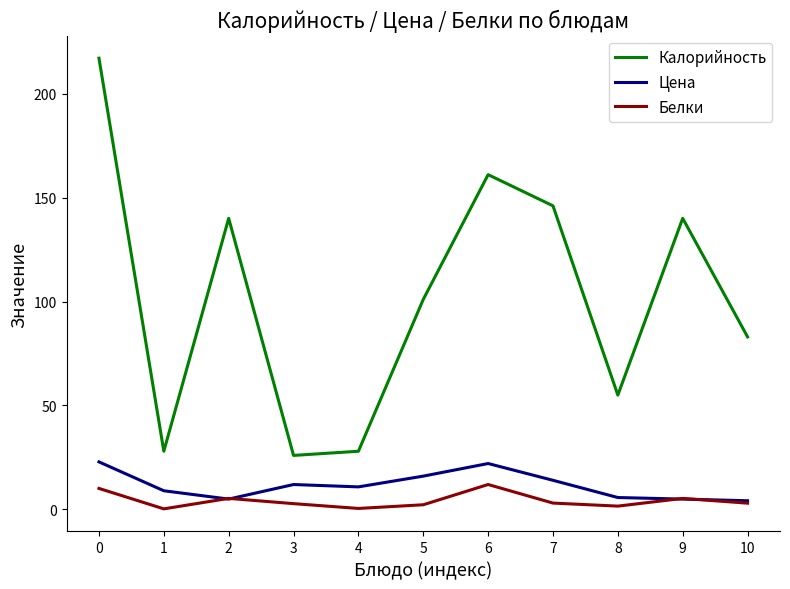

What are all the series names shown in the legend?

Калорийность, Цена, Белки